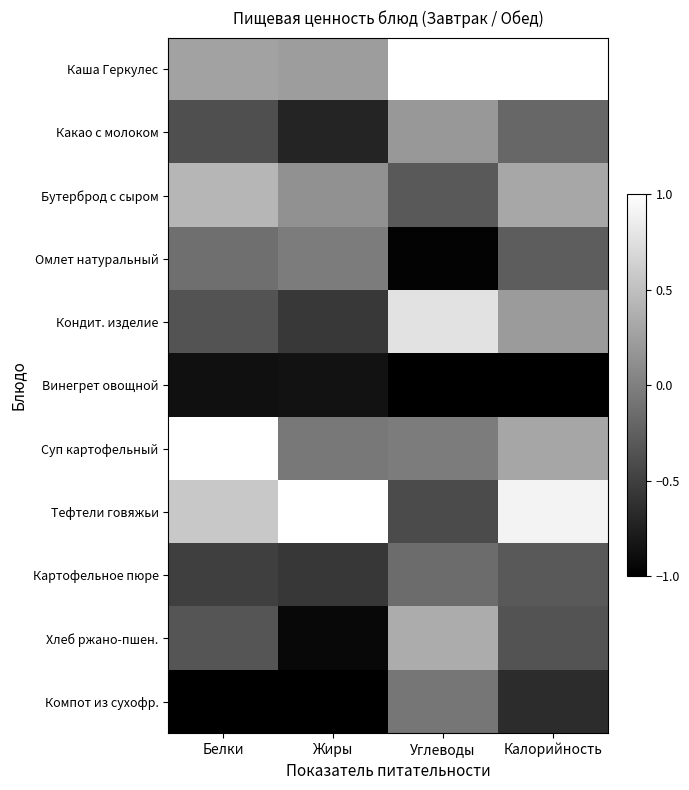

Which series has the largest total across all categories?

Каша Геркулес